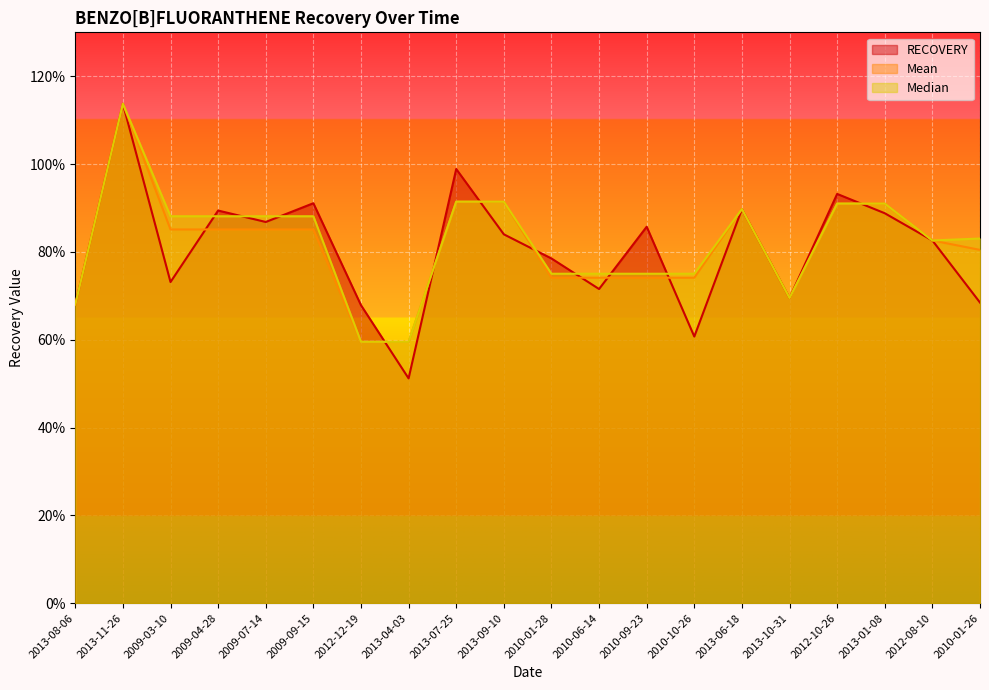

What position from the right is 2009-03-10?

18